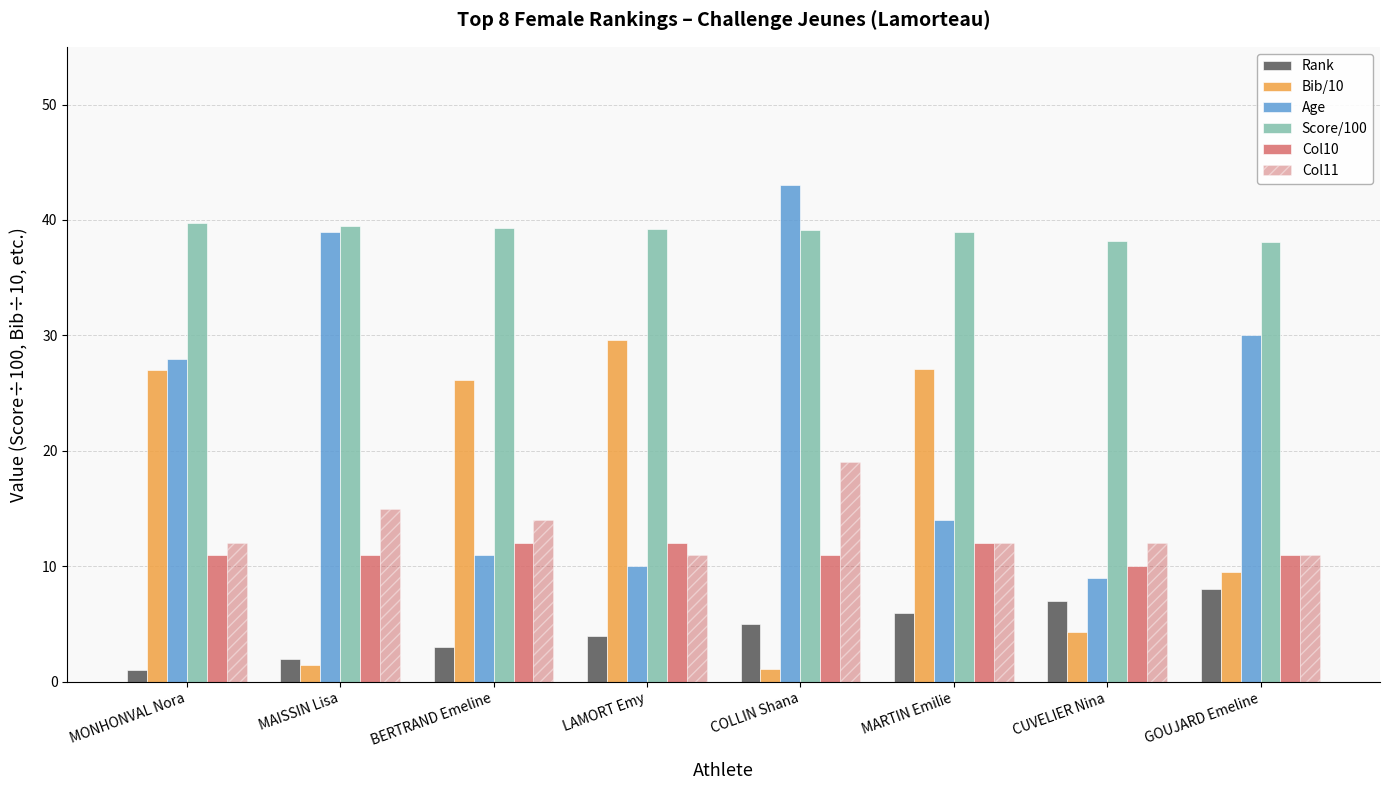

What is the spread (max minus min) of values at BERTRAND Emeline?

36.3